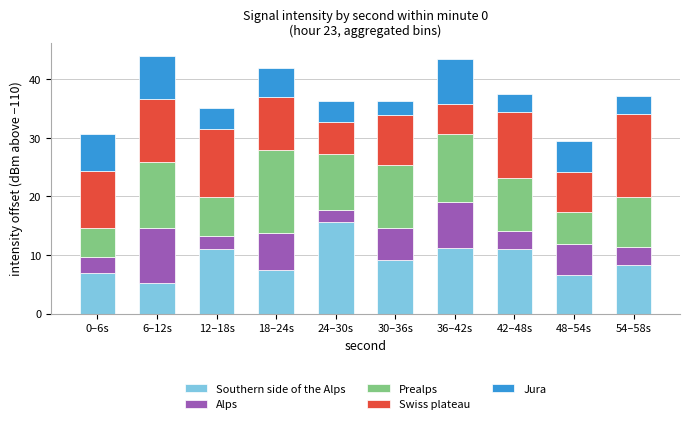

Where does the Swiss plateau series first go above 9?

0–6s